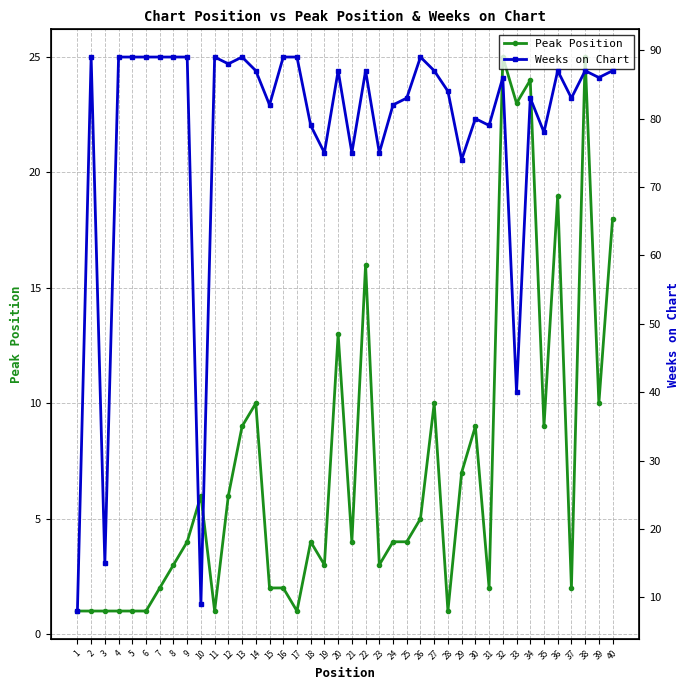

Rank the series at 7 from lowest to highest value.

Peak Position, Weeks on Chart